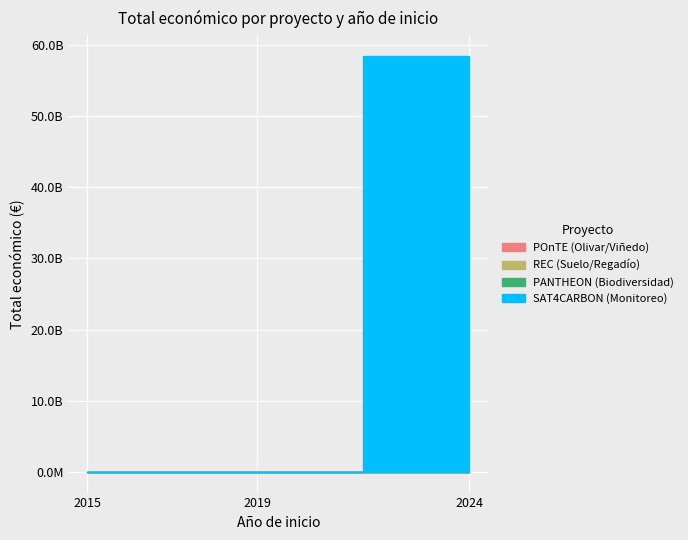

What is the sum of all Total económico values?

58471805015